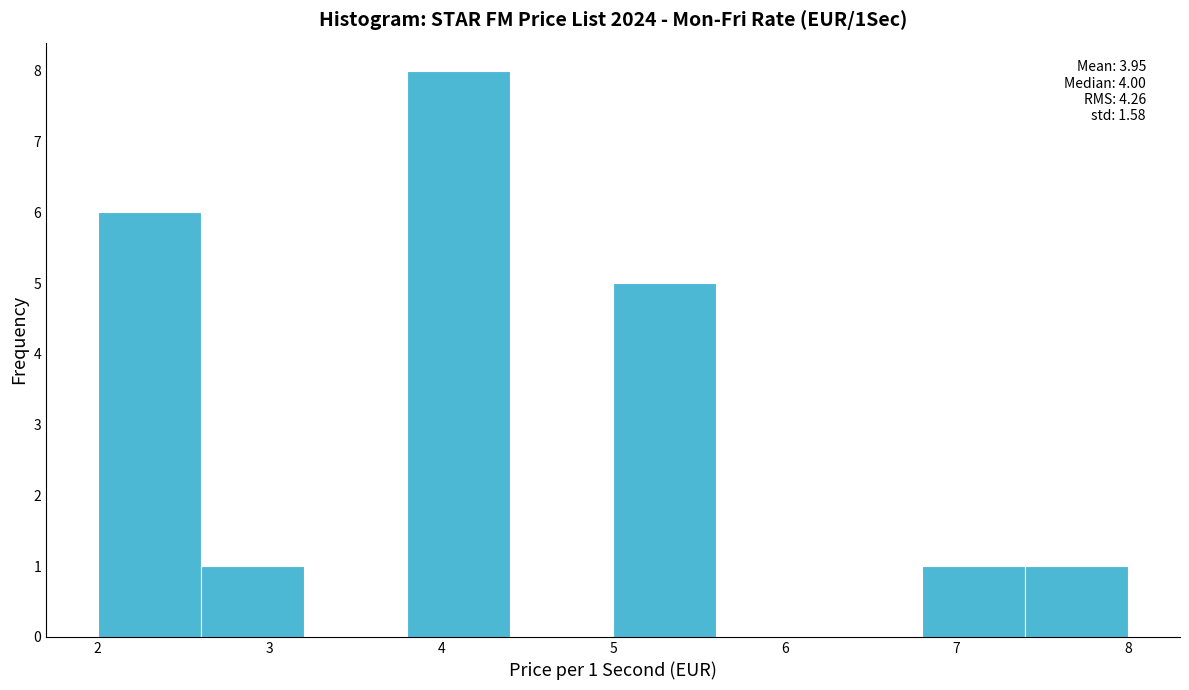

Which range on the x-axis has the tallest bar?

3.8 to 4.4